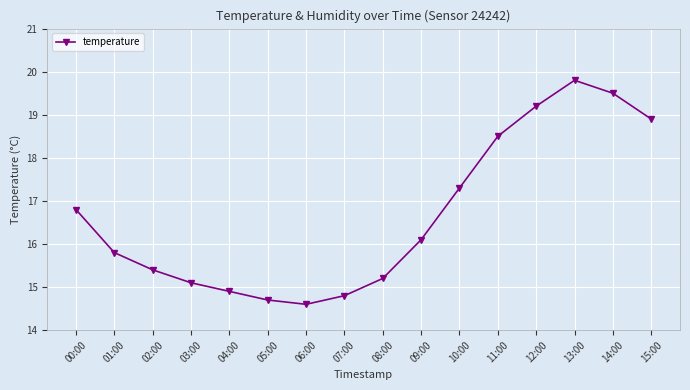

Is it true that the value at 13:00 is 19.8?

True